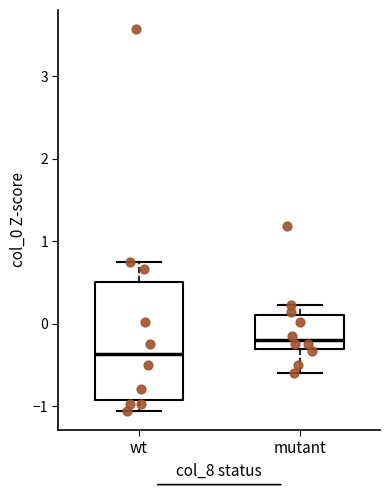

Reading left to right, read every box against the y-axis: the position of its median line, the range the box covers, and the ends of its whiskers. The values are not printed on the chart, so give them approximately, as read against the axis.

wt: median -0.4, box -0.9 to 0.5, whiskers -1.1 to 0.7
mutant: median -0.2, box -0.3 to 0.1, whiskers -0.6 to 0.2